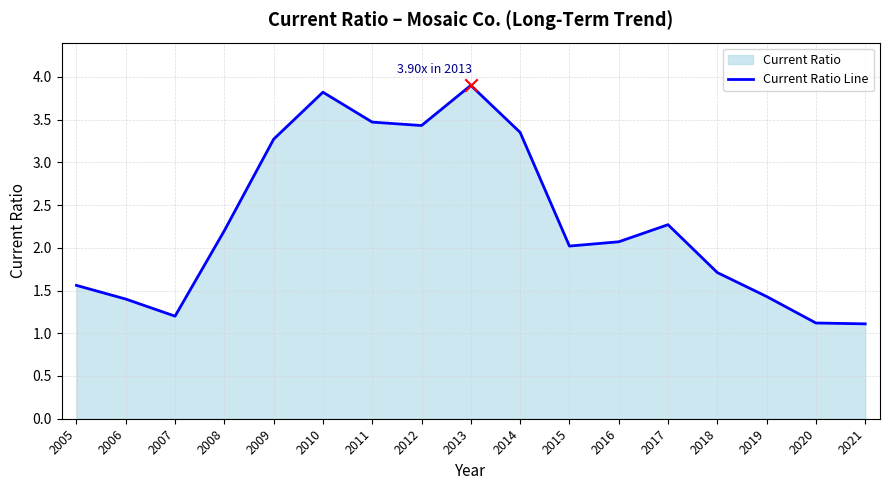

Between 2017 and 2014, which is larger?

2014